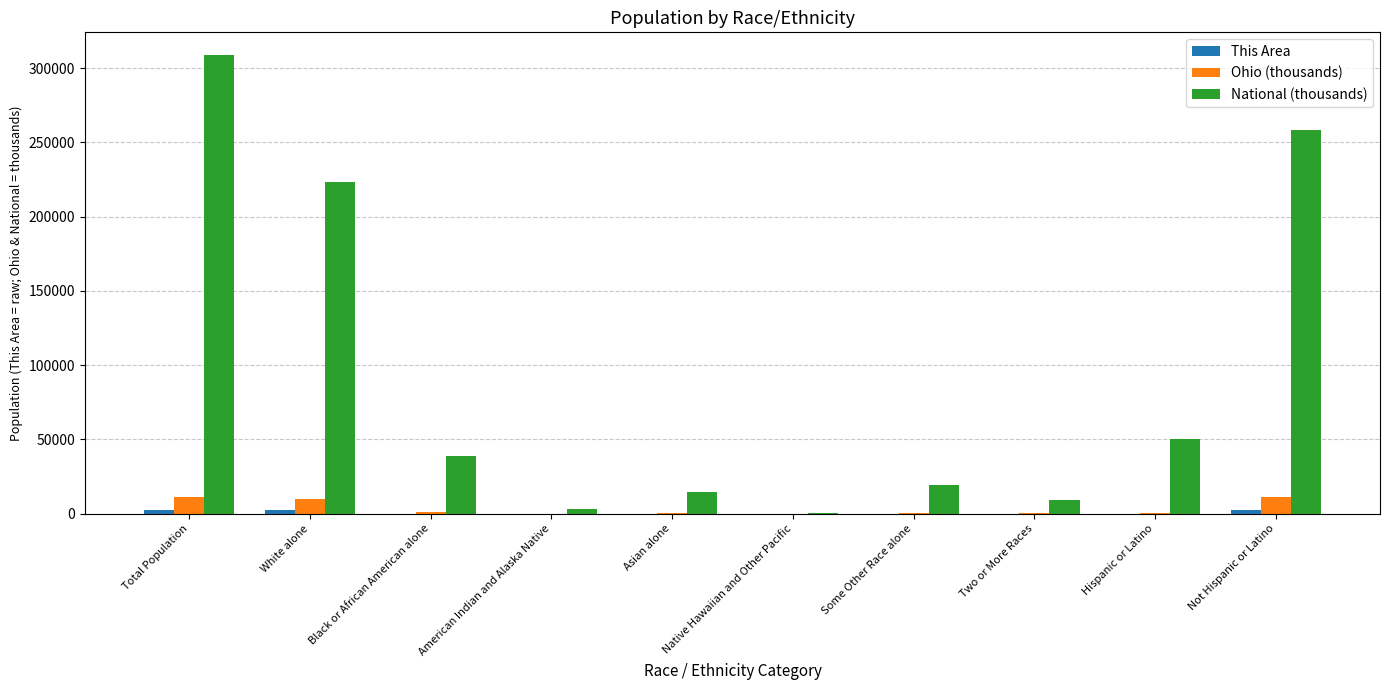

Between Black or African American alone and Not Hispanic or Latino, which series saw the biggest shift?

National (thousands)